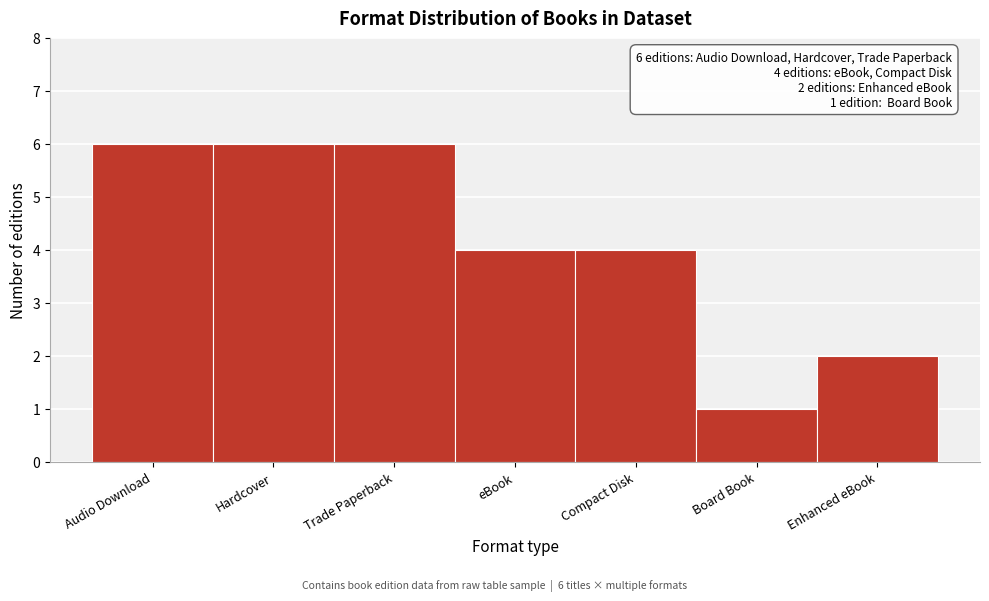

Reading left to right, transcribe all the data shown in this chart.

Audio Download=6	Hardcover=6	Trade Paperback=6	eBook=4	Compact Disk=4	Board Book=1	Enhanced eBook=2